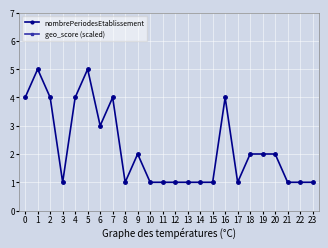

Which series has the widest spread of values?

geo_score (scaled)